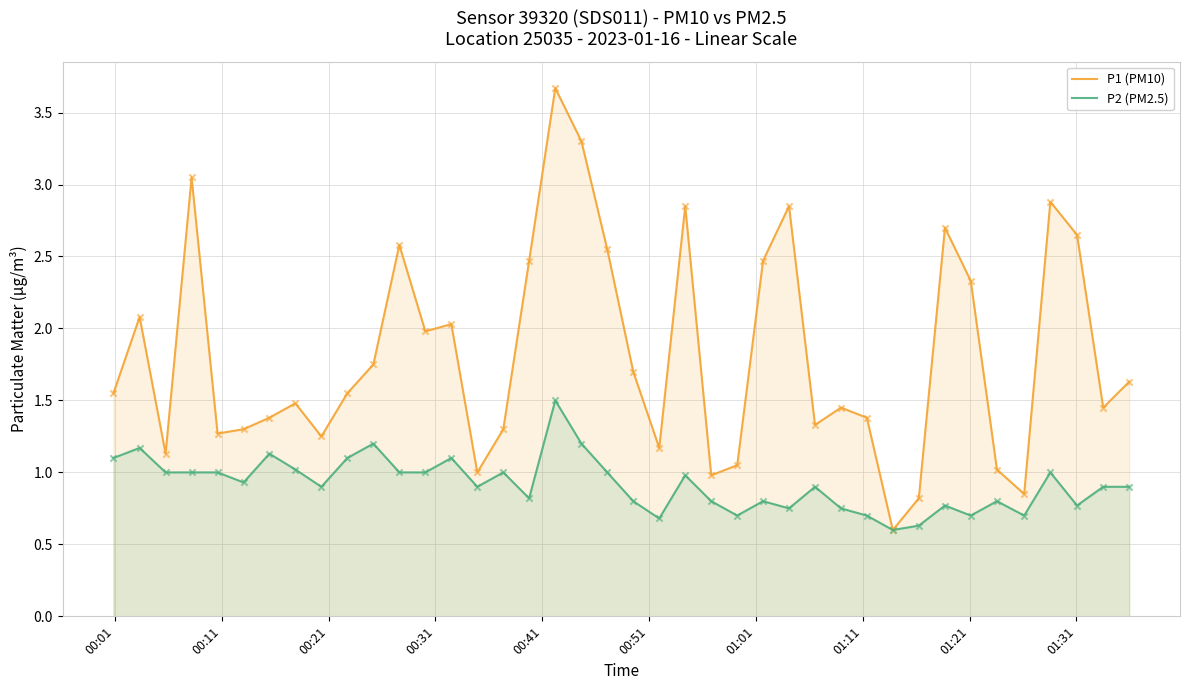

What are all the series names shown in the legend?

P1 (PM10), P2 (PM2.5)